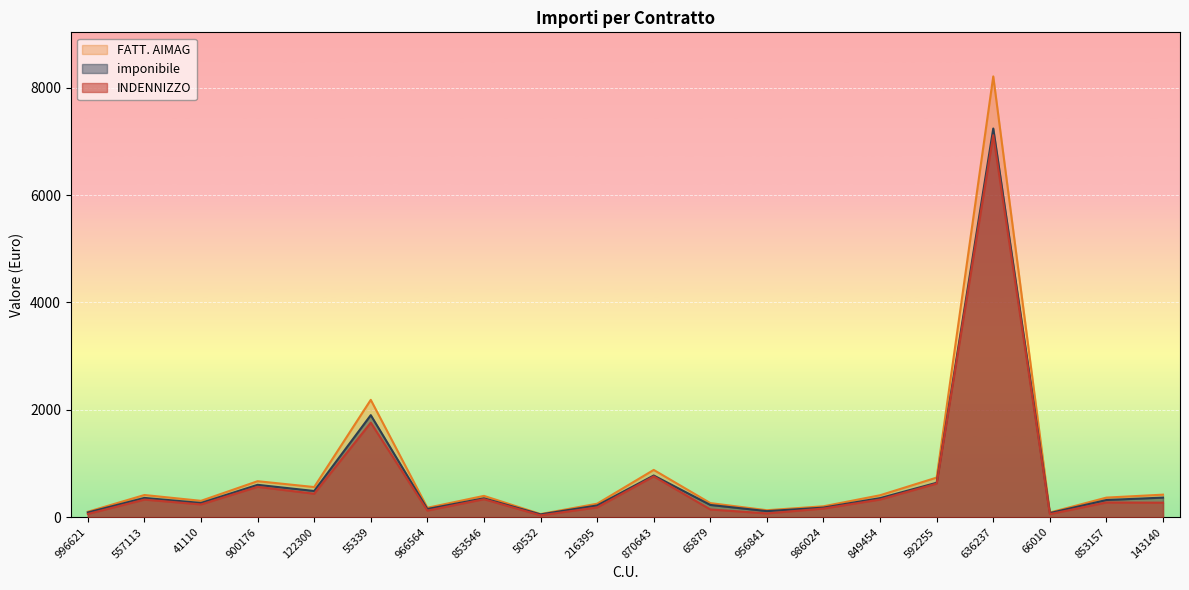

What is the maximum value shown in the chart?

8210.4